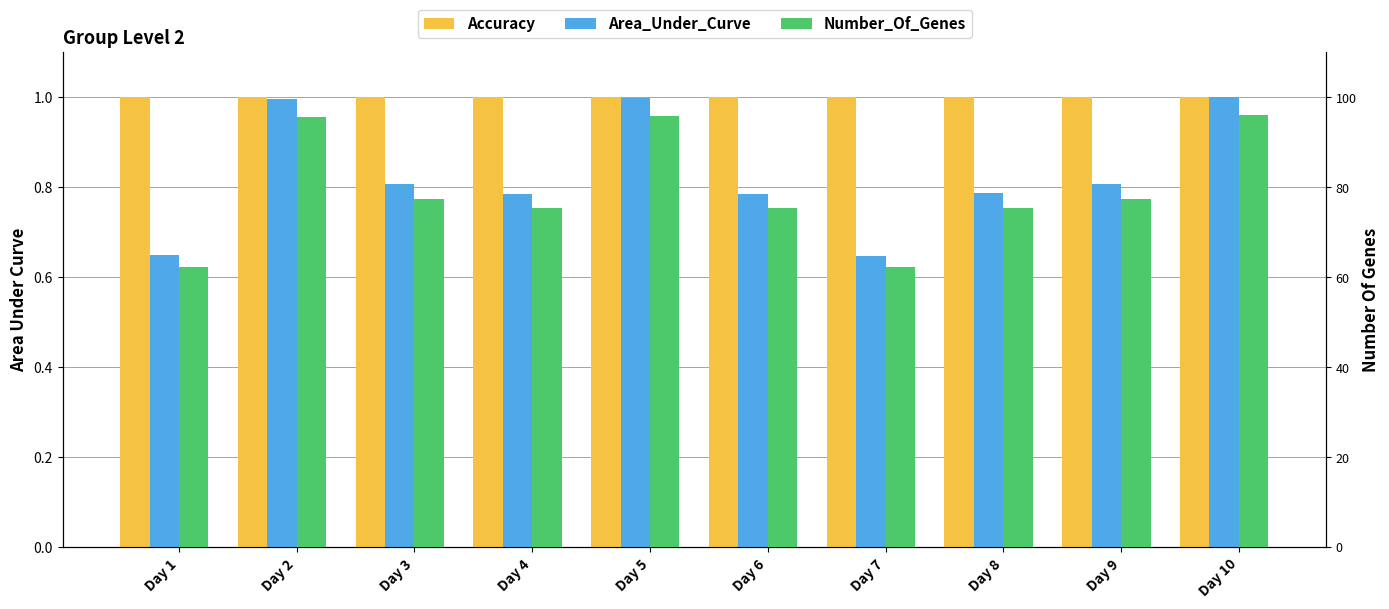

Is the value of Accuracy at Day 3 greater than the value of Number_Of_Genes at Day 8?

Yes